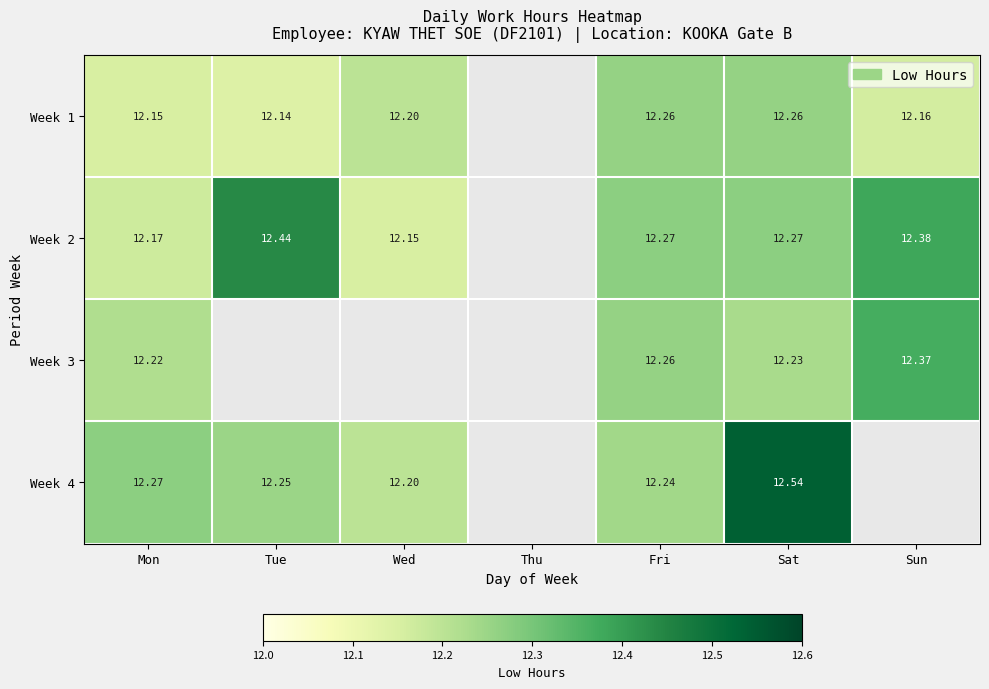

Between Wed and Fri, which is larger?

Fri